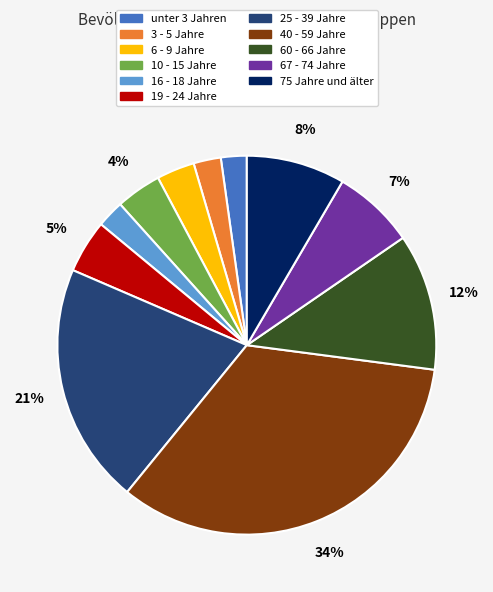

To the nearest percent, what percentage of the pie is unter 3 Jahren?

2%